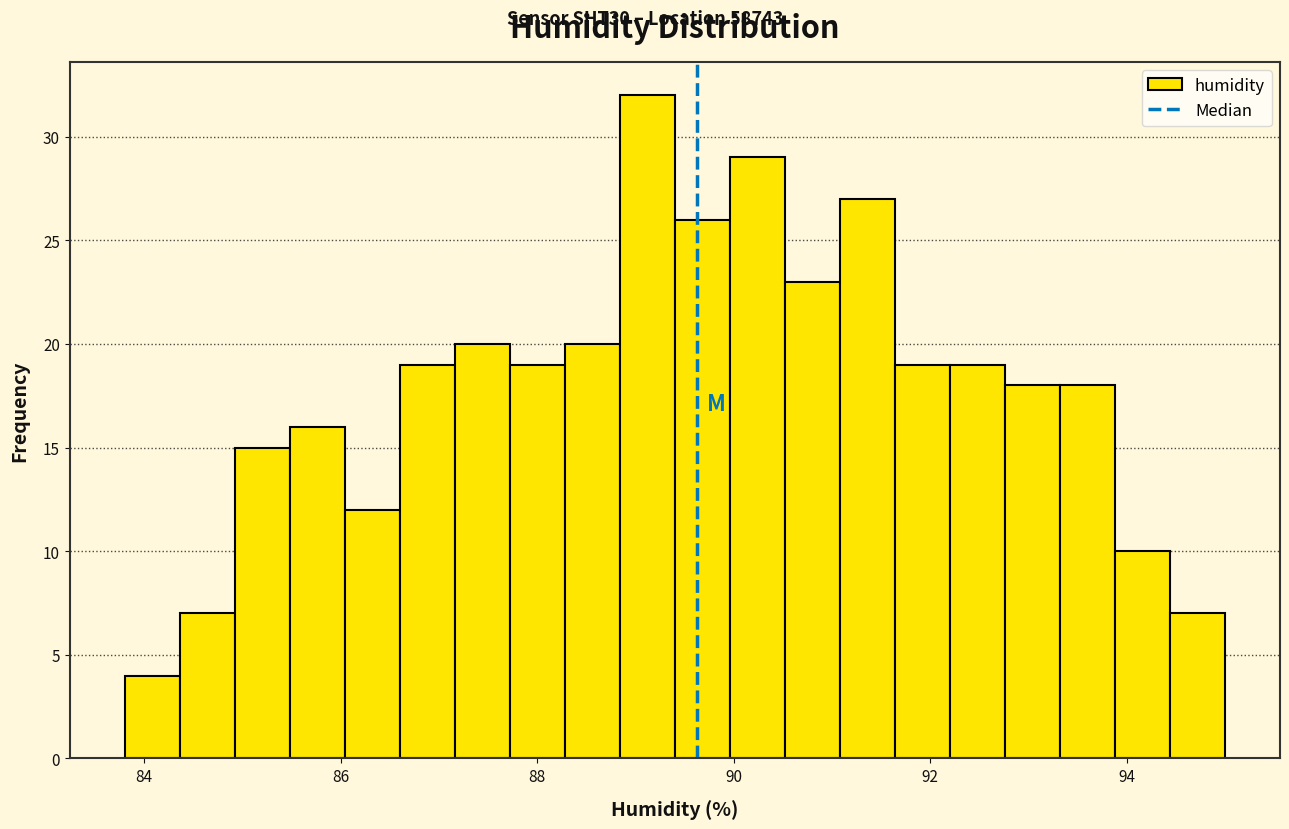

Around what value on the x-axis is the tallest bar? Give the approximate position of its centre, as read against the axis.

89.2